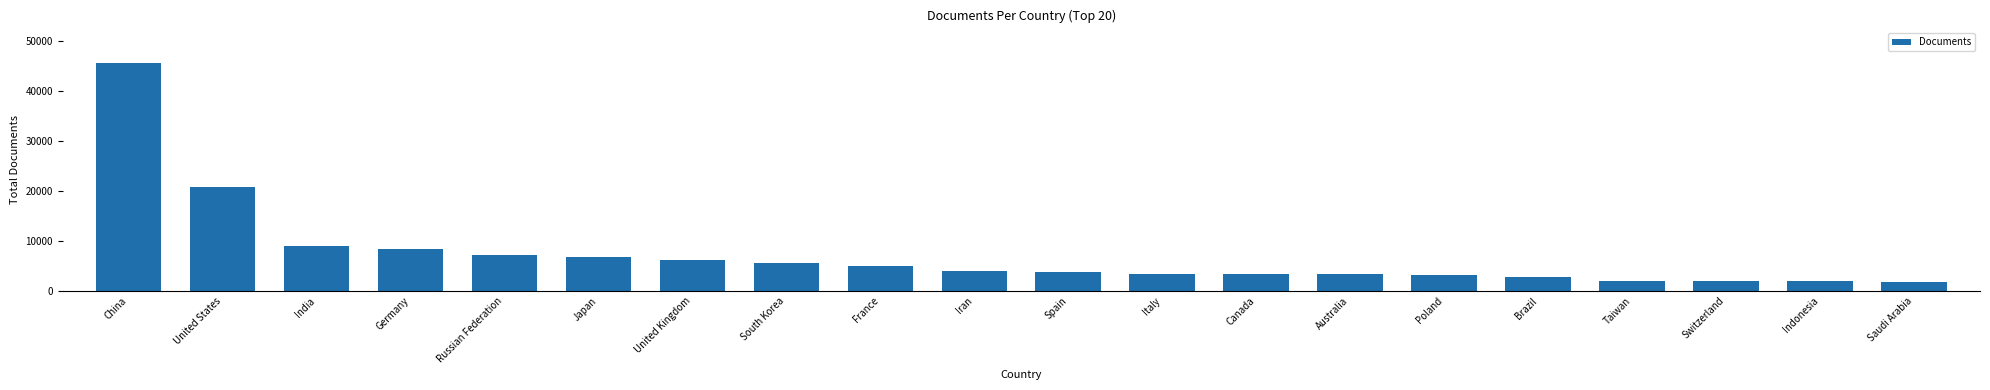

What is the difference between the values at Indonesia and Germany?

6425